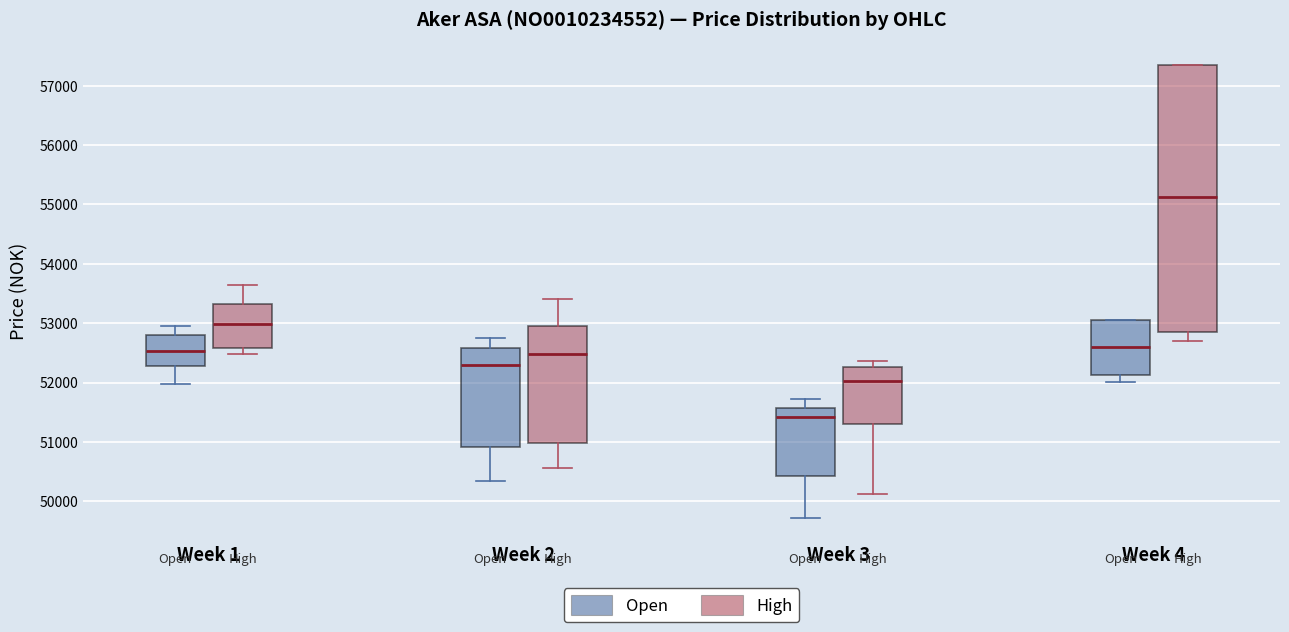

Reading left to right, transcribe this box plot: for each box, give where its median line is, the range the box spans, and where its two whiskers end, as read against the y-axis. The values are not printed on the chart, so give them approximately, as read against the axis.

Week 1 (Open): median 52500, box 52300 to 52800, whiskers 52000 to 53000
Week 1 (High): median 53000, box 52600 to 53300, whiskers 52500 to 53600
Week 2 (Open): median 52300, box 50900 to 52600, whiskers 50300 to 52700
Week 2 (High): median 52500, box 51000 to 52900, whiskers 50600 to 53400
Week 3 (Open): median 51400, box 50400 to 51600, whiskers 49700 to 51700
Week 3 (High): median 52000, box 51300 to 52300, whiskers 50100 to 52400
Week 4 (Open): median 52600, box 52100 to 53100, whiskers 52000 to 53100
Week 4 (High): median 55100, box 52800 to 57400, whiskers 52700 to 57400